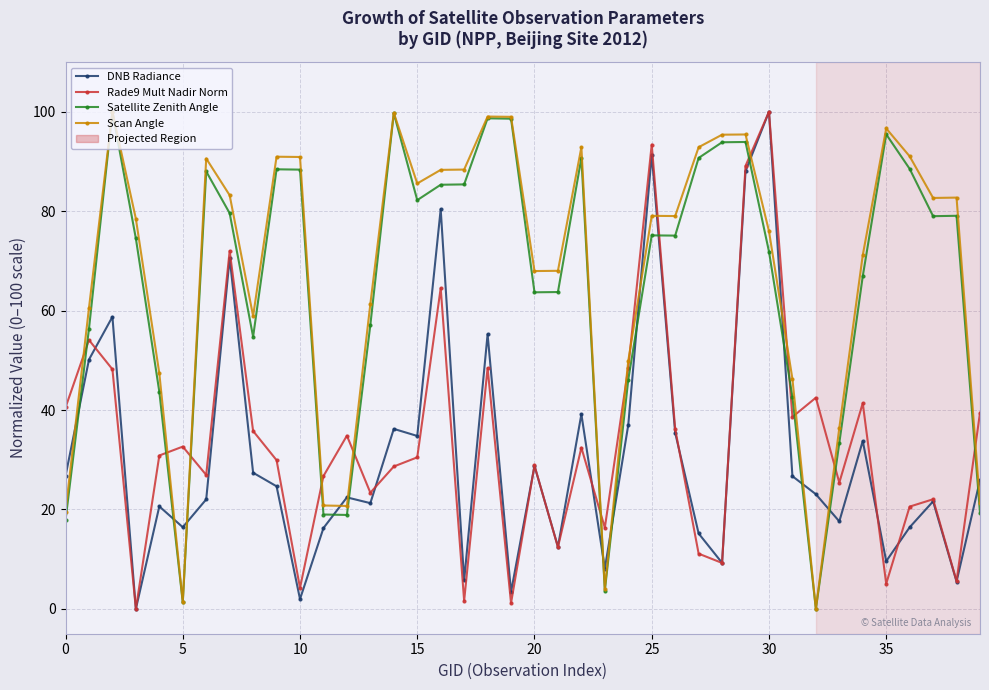

What is the value of the Rade9 Mult Nadir Norm point at the 28th from the left?

11.1